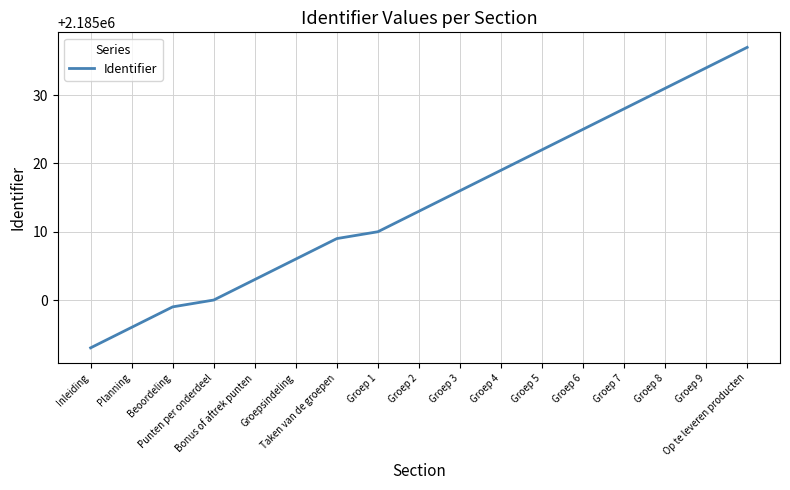

Reading left to right, extract all data points from this chart.

2184993	2184996	2184999	2185000	2185003	2185006	2185009	2185010	2185013	2185016	2185019	2185022	2185025	2185028	2185031	2185034	2185037